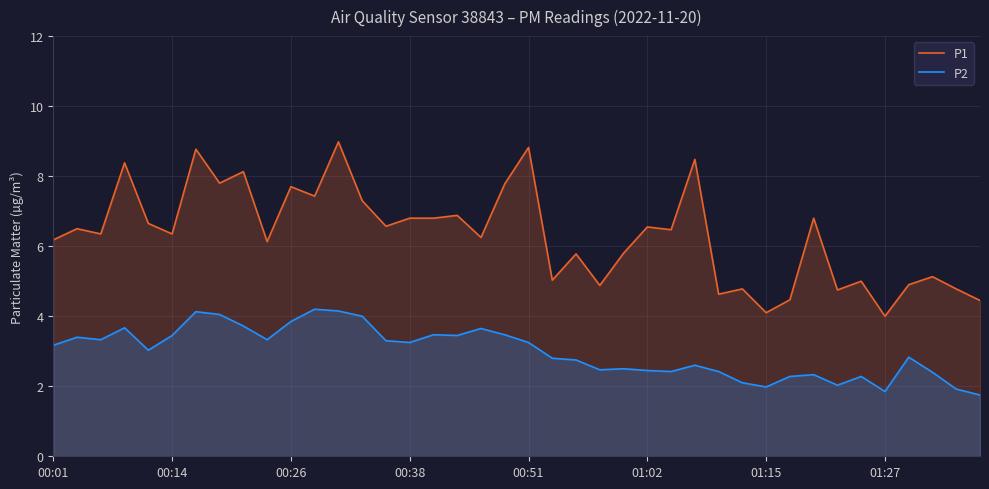

What is the minimum value for P2?

1.8